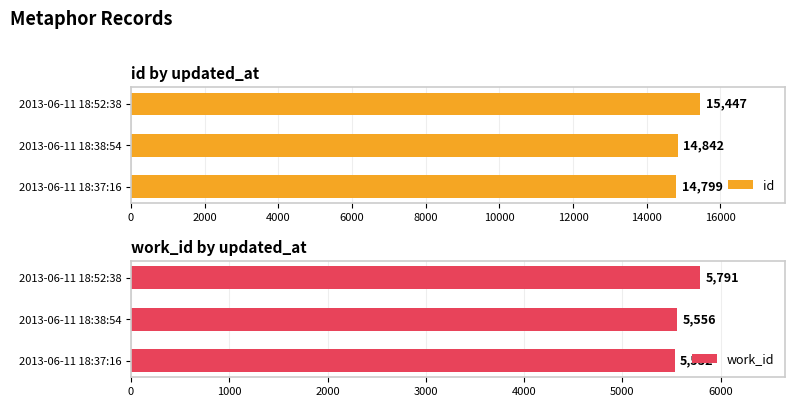

Rank the series by their average value, from highest to lowest.

id, work_id